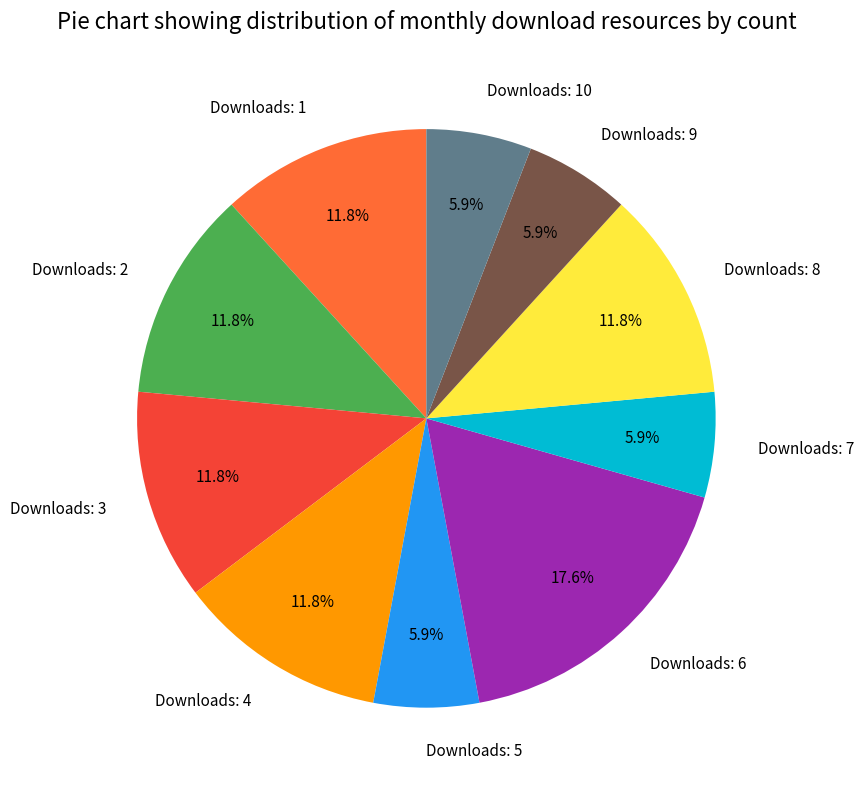

What is the largest slice in the pie chart?

Downloads: 6